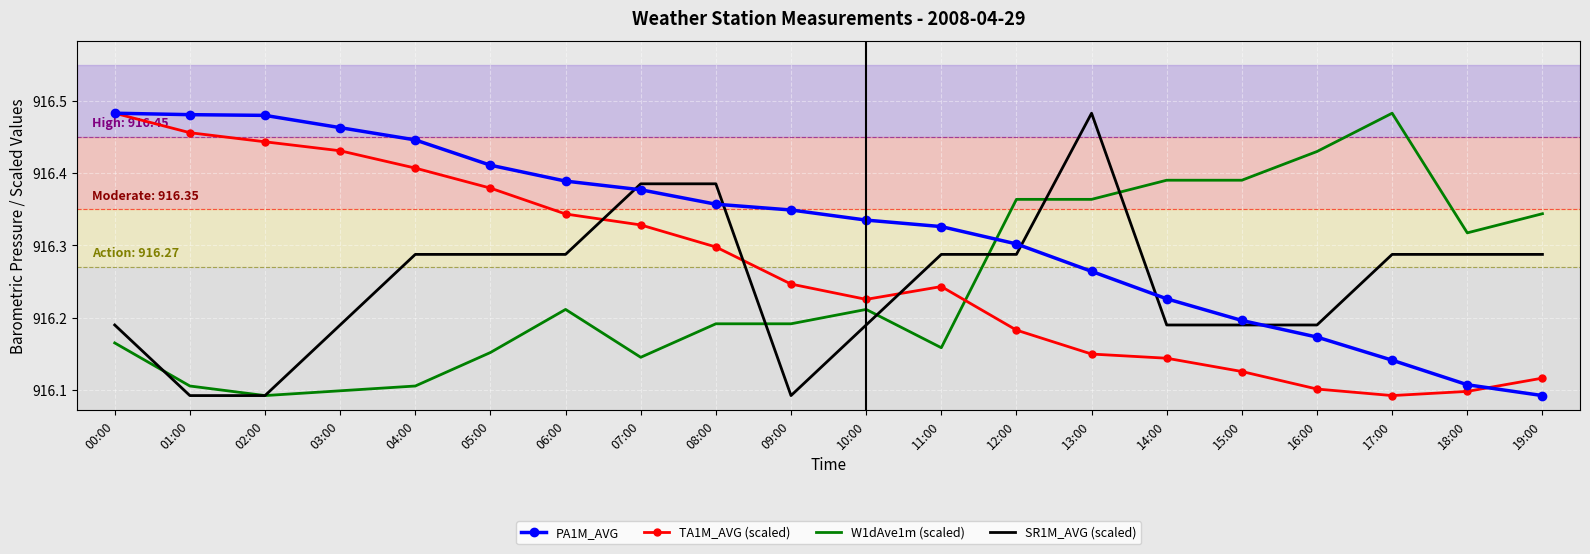

What position from the right is 08:00?

12